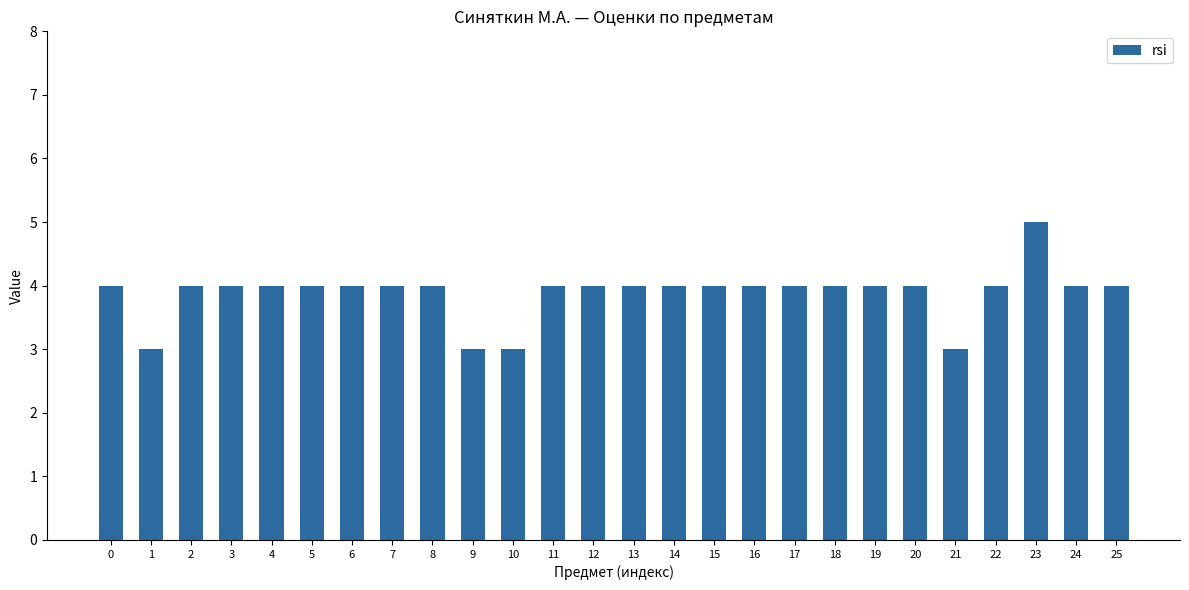

Reading left to right, what are all the values shown in this chart?

4	3	4	4	4	4	4	4	4	3	3	4	4	4	4	4	4	4	4	4	4	3	4	5	4	4